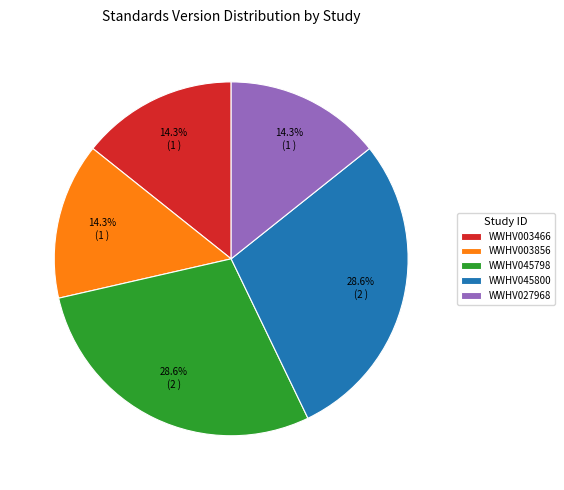

To the nearest percent, what is the combined percentage of WWHV045798 and WWHV045800?

57%